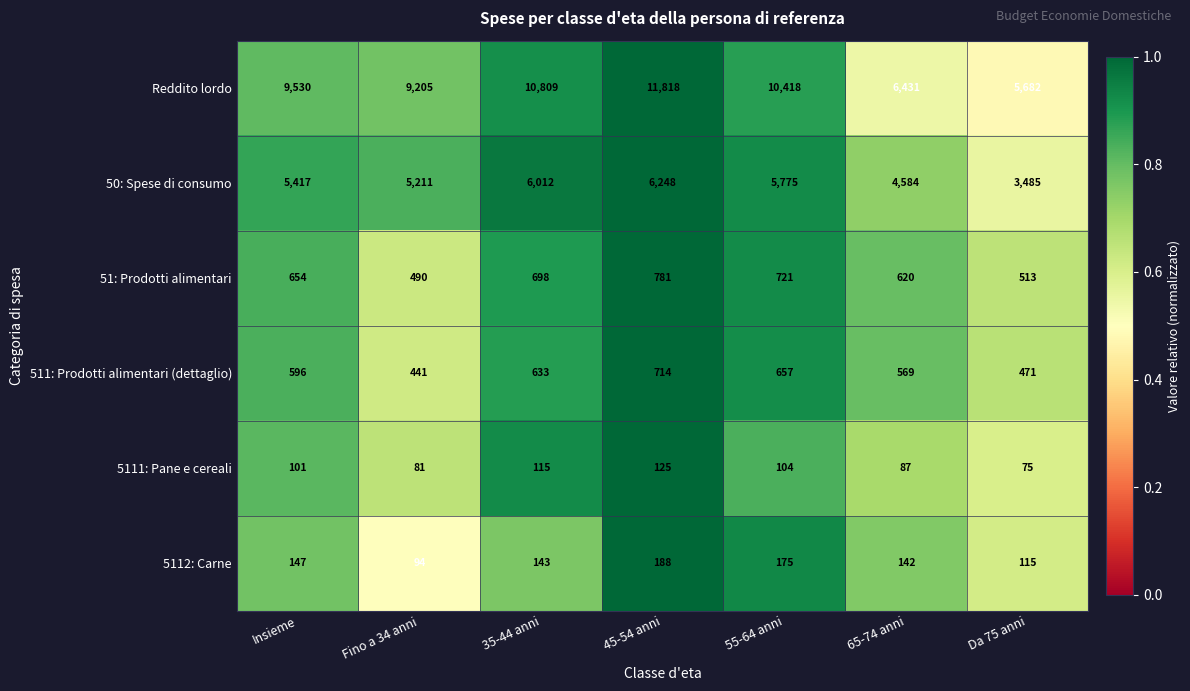

At how many categories does at least one series exceed 407?

7